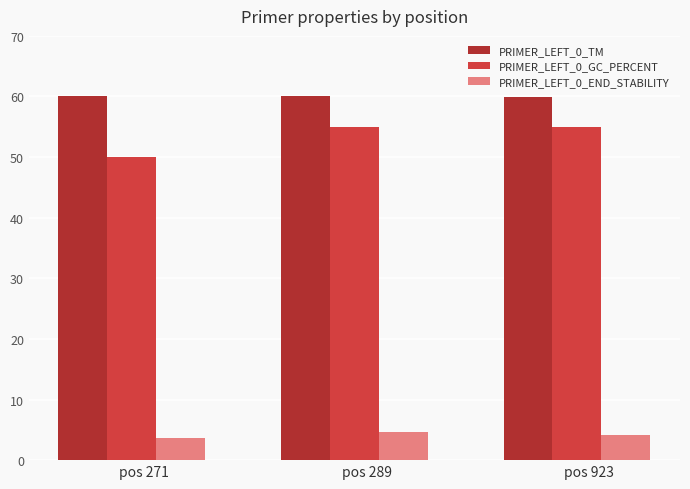

Rank the series at pos 289 from lowest to highest value.

PRIMER_LEFT_0_END_STABILITY, PRIMER_LEFT_0_GC_PERCENT, PRIMER_LEFT_0_TM